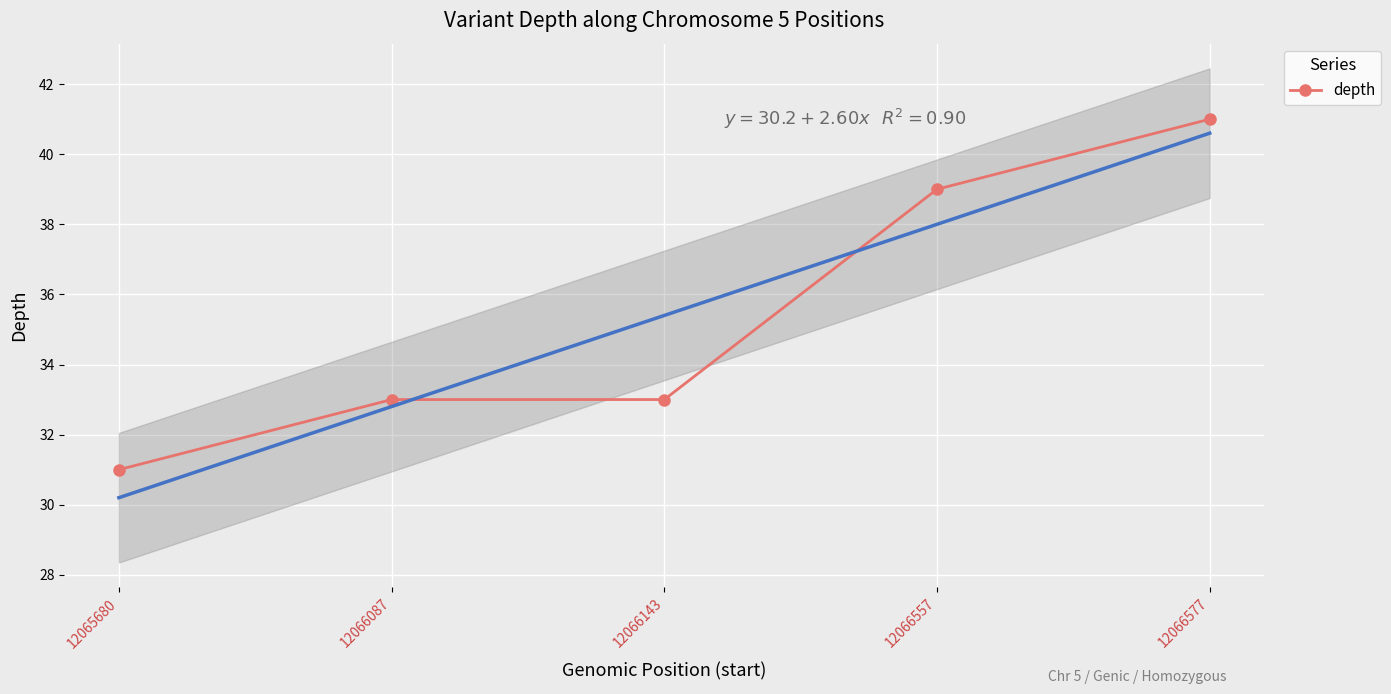

Between 12066087 and 12066143, which is larger?

12066087